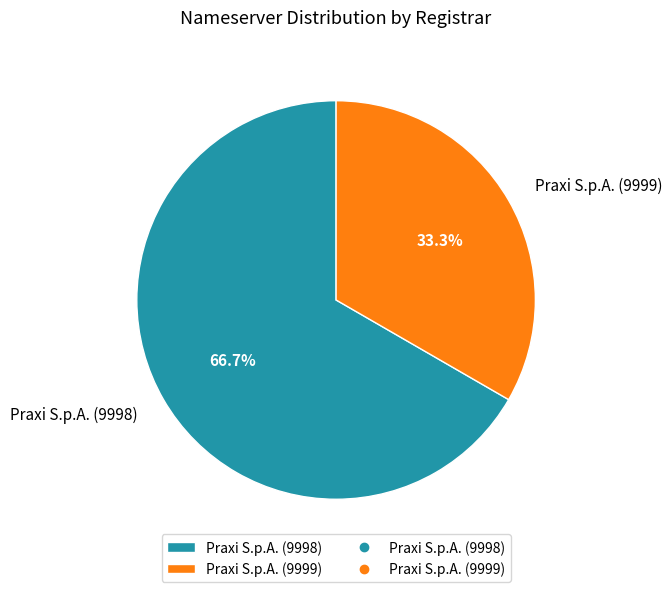

To the nearest percent, what is the difference between the largest and smallest slice percentages?

33%